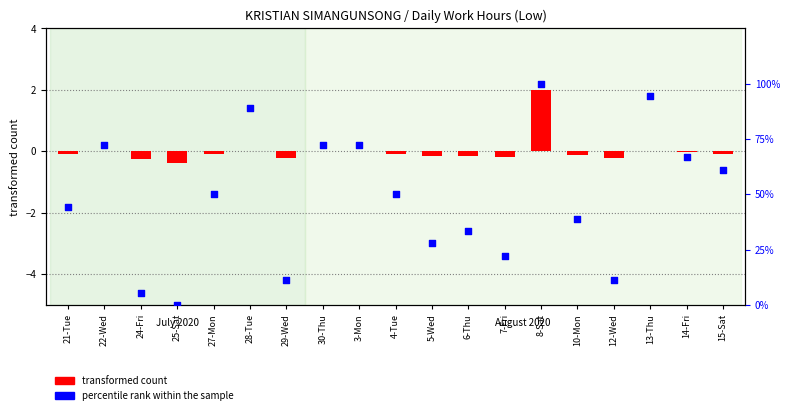

Which series has the largest Y range (max minus min)?

percentile rank within the sample